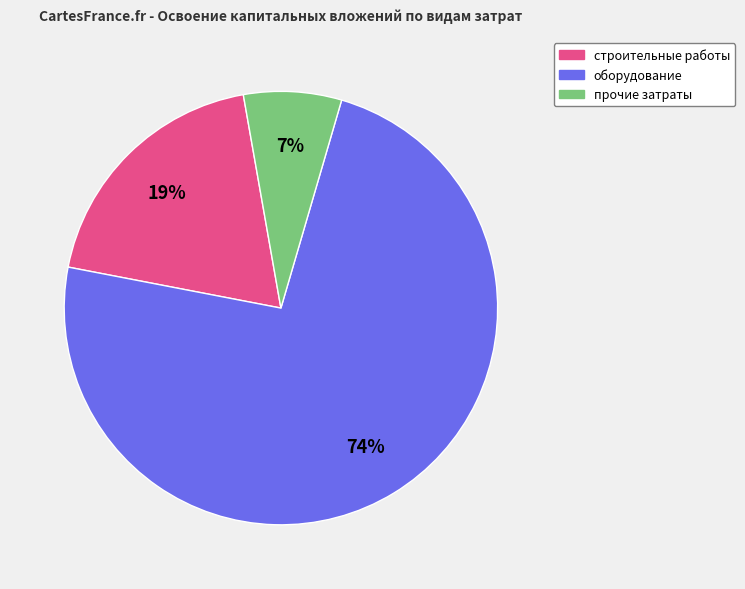

Do оборудование and прочие затраты together represent more than half of the pie?

Yes